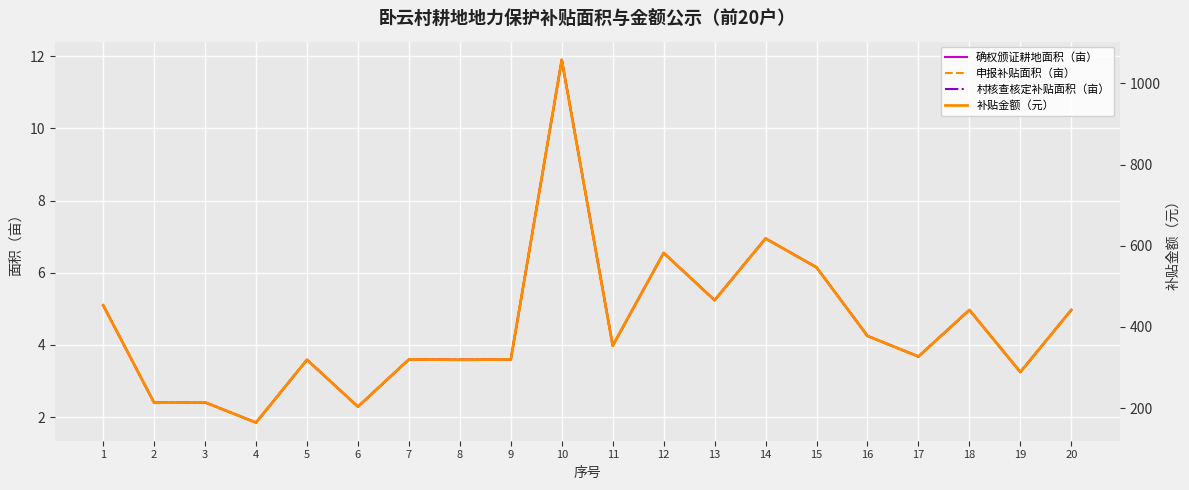

What is the value of the 补贴金额（元） point at the 16th from the left?

377.8